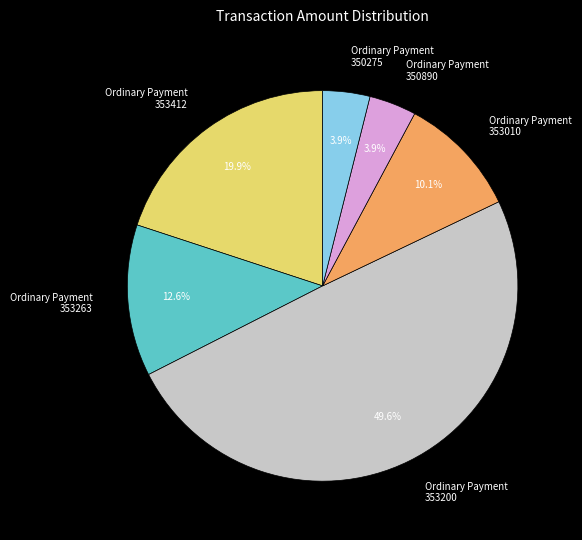

Which has a higher value, Ordinary Payment 353010 or Ordinary Payment 350890?

Ordinary Payment 353010